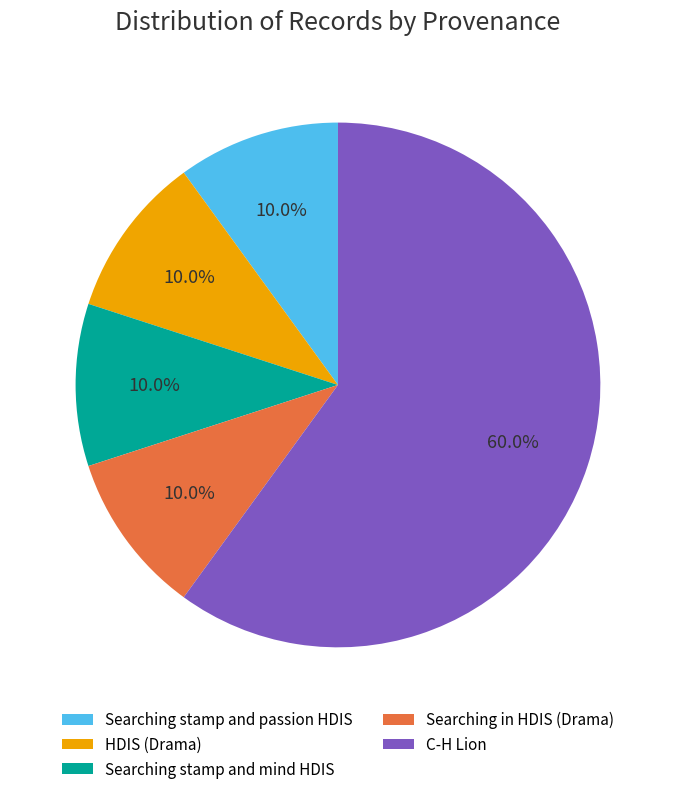

Count the number of slices in the pie.

5